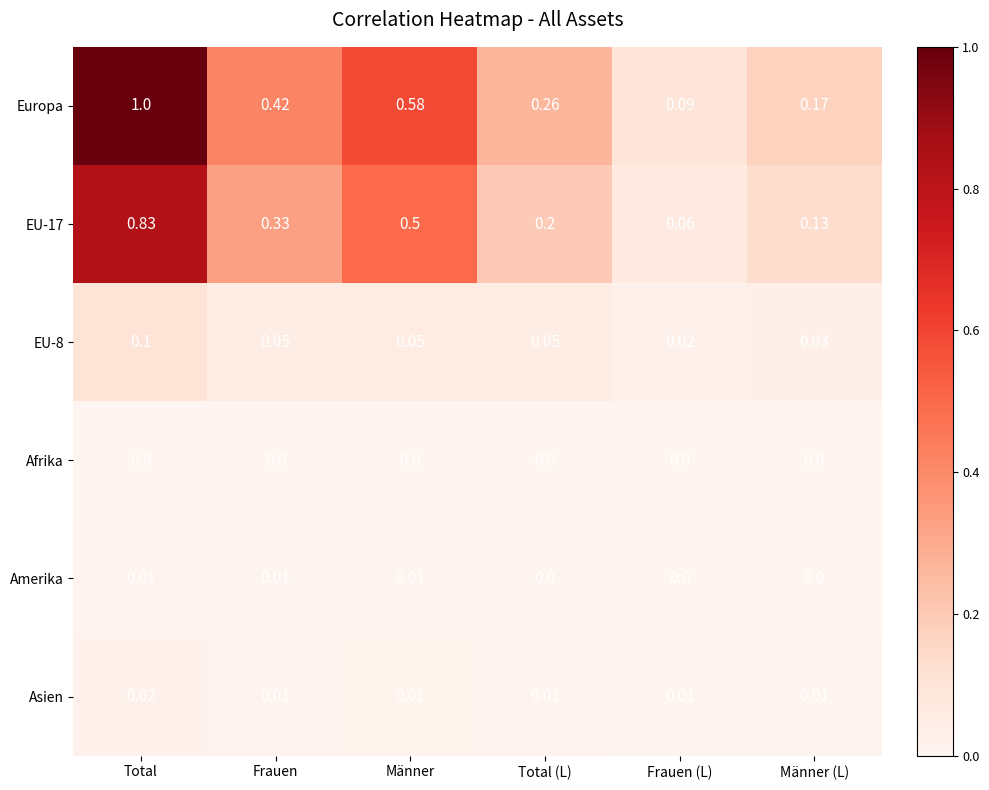

Between Total and Männer (L), which series saw the biggest shift?

Europa